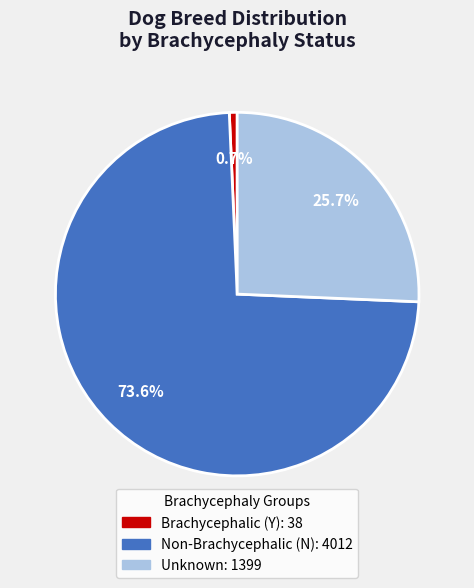

Does any single category account for the majority?

Yes